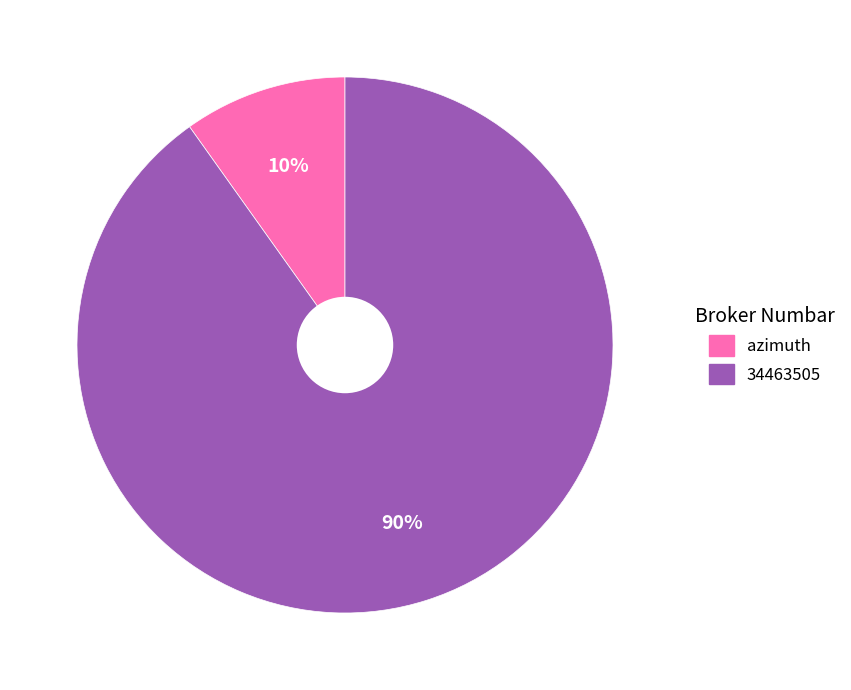

Which has a higher value, azimuth or 34463505?

34463505